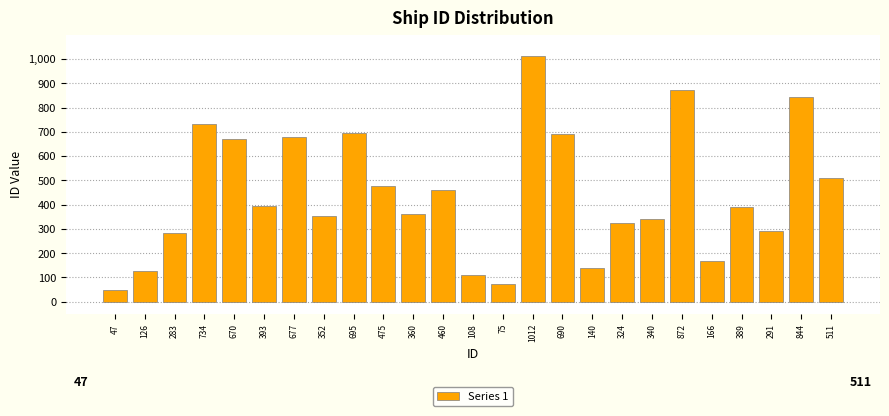

What is the label of the 16th bar from the right?

475